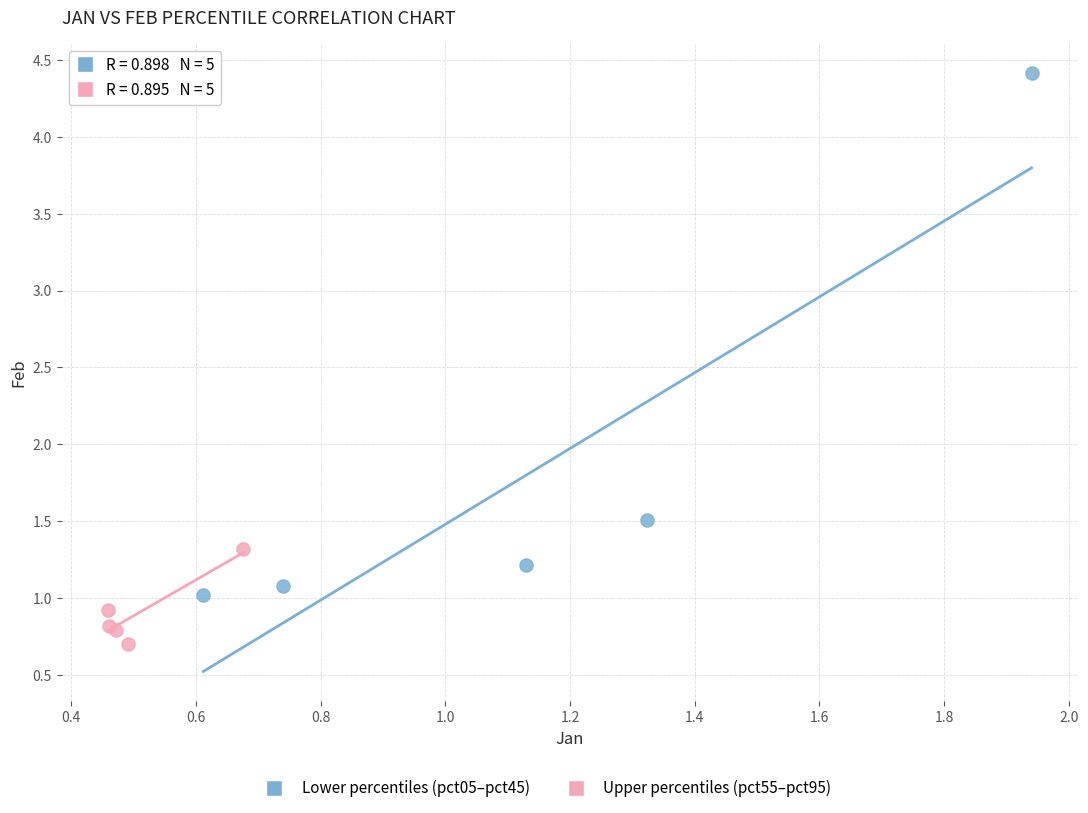

Which series contains the lowest Y value?

Upper percentiles (pct55–pct95)